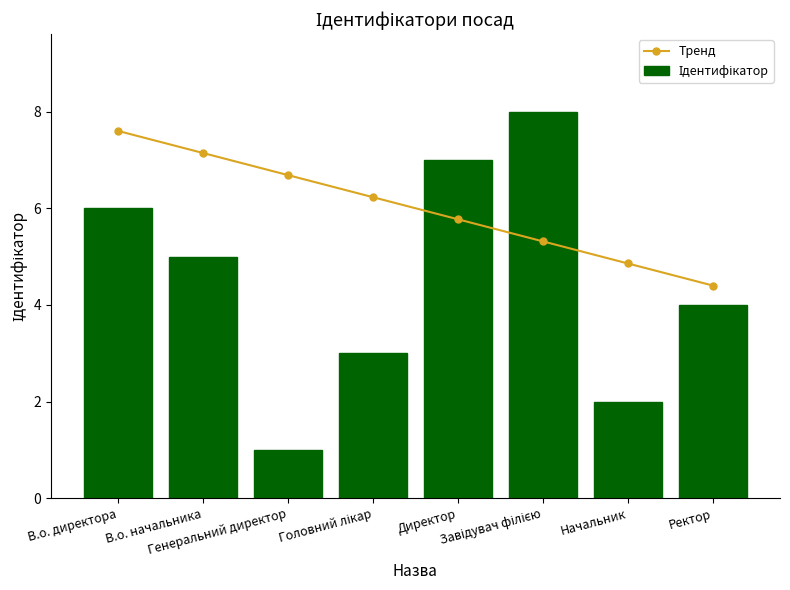

At which category is the sum across all series the highest?

В.о. директора